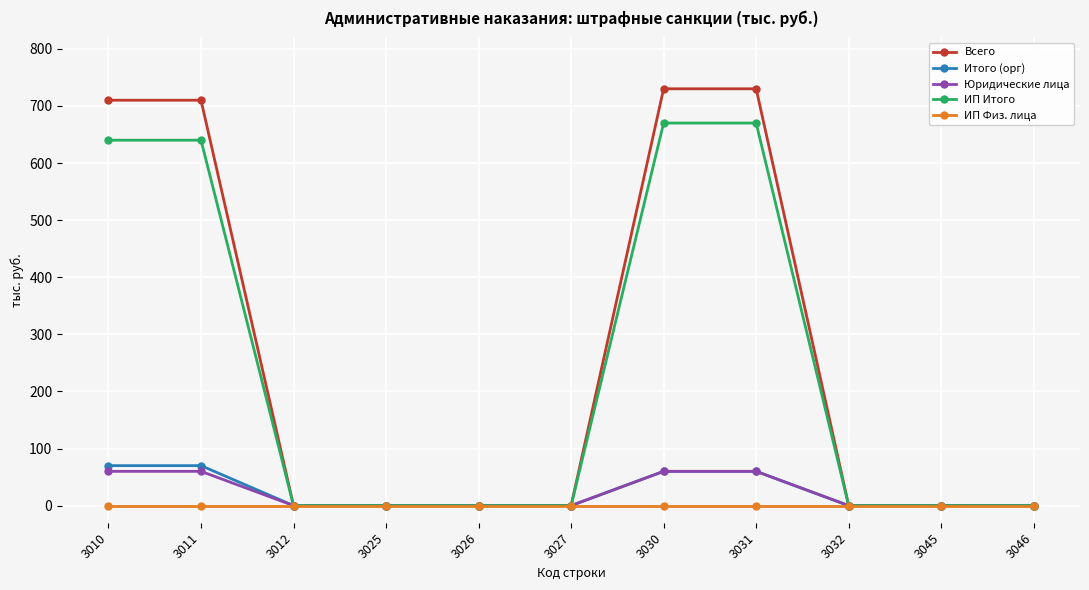

What is the difference between the second highest and minimum values in the Юридические лица series?

60